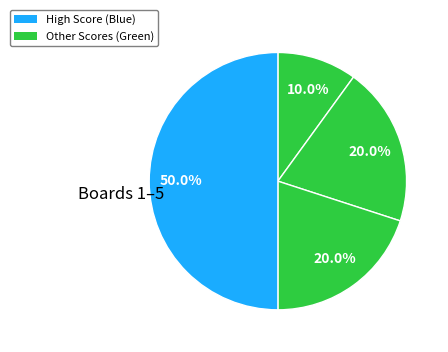

Count the number of slices in the pie.

4